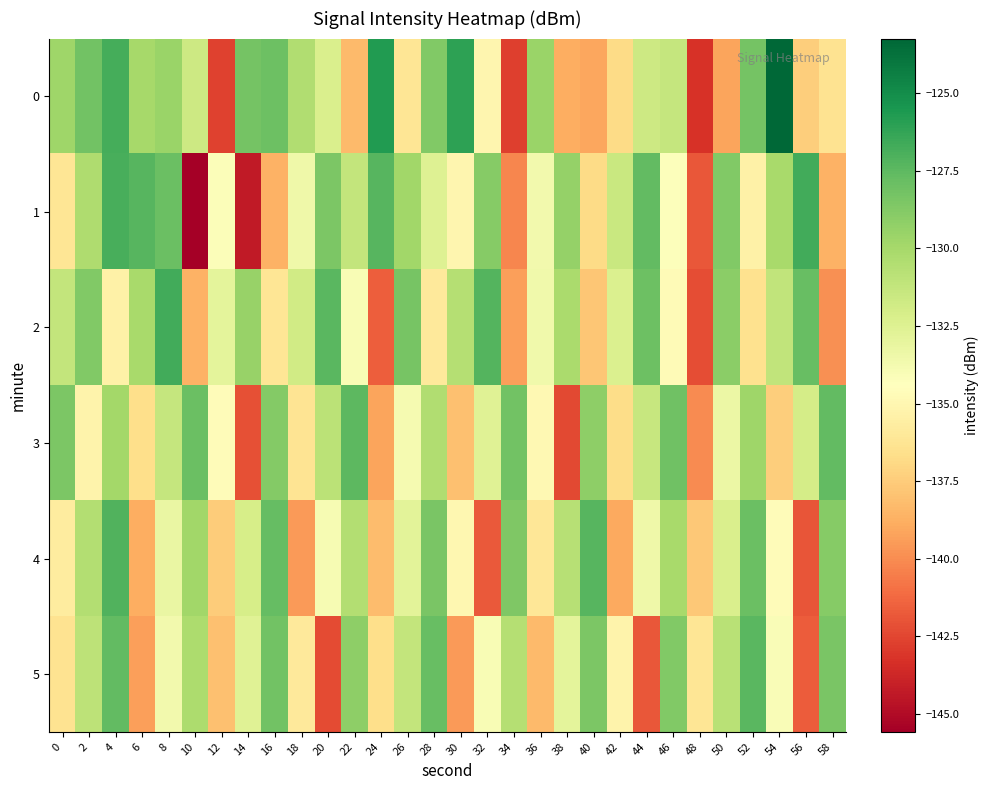

List the series in order of their peak value, highest first.

0, 1, 2, 4, 5, 3